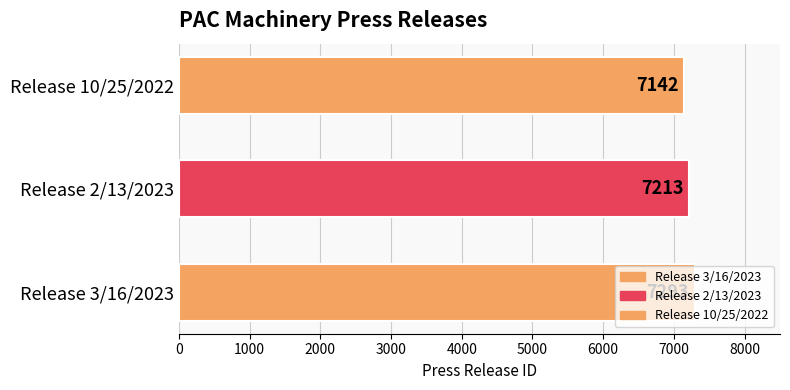

What is the approximate value at Release 2/13/2023?

7213